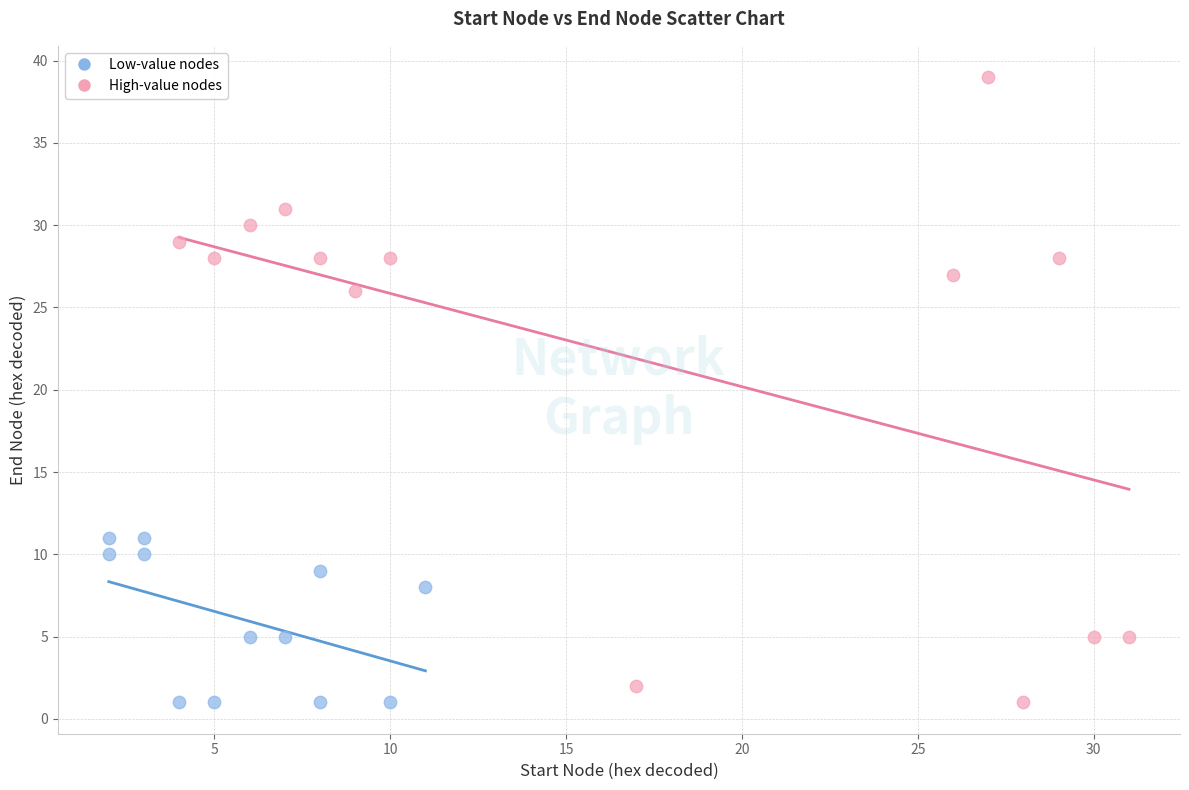

Which series has the largest Y range (max minus min)?

High-value nodes